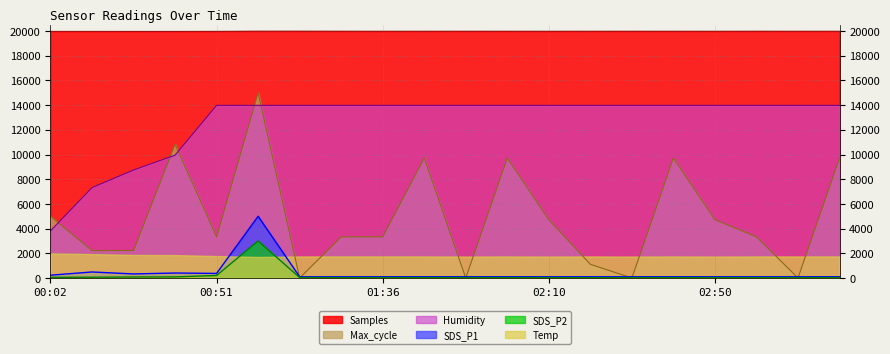

True or false: Temp has more than 1 interior local peaks.

True